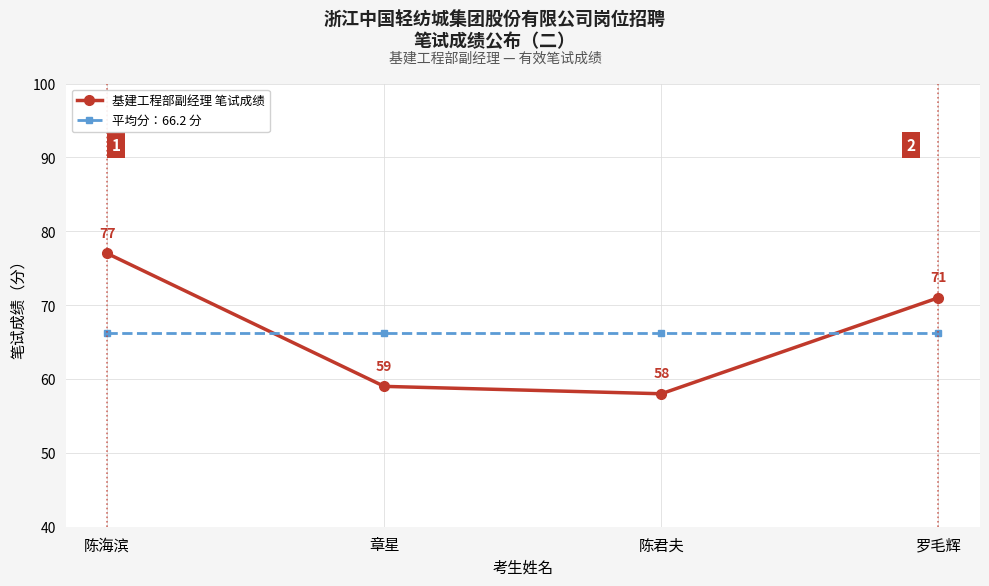

True or false: 平均分：66.2 分 has more than 1 points higher than both neighbors.

False